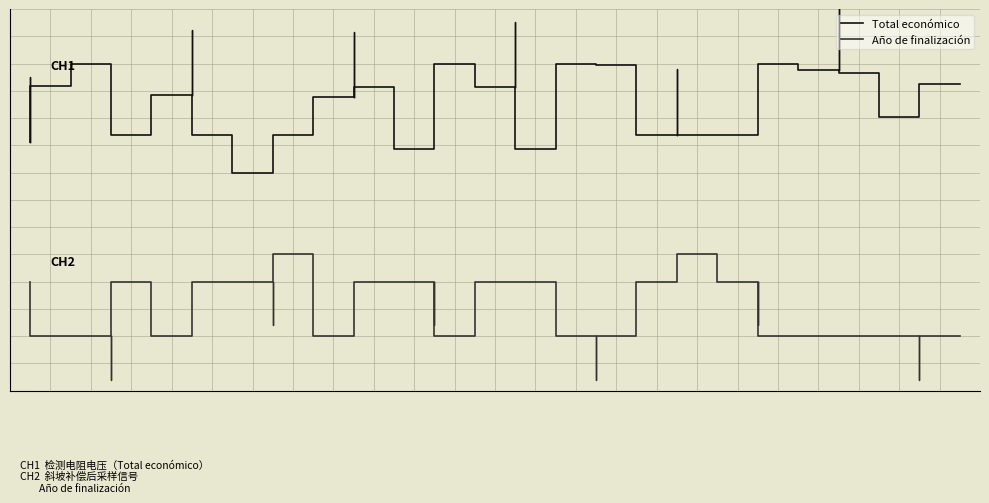

True or false: Total económico and Año de finalización intersect in this chart.

False